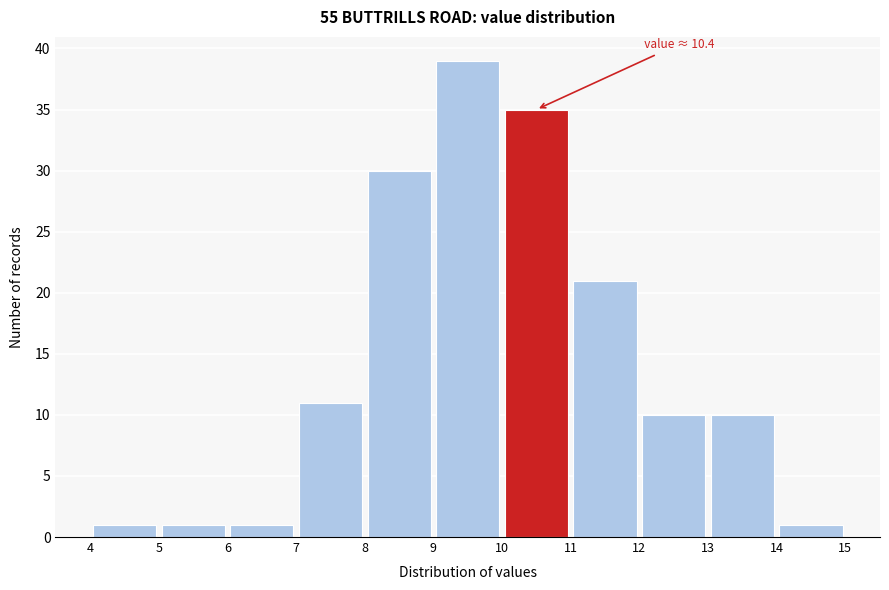

Over which range of the x-axis is the bar tallest?

9 to 10